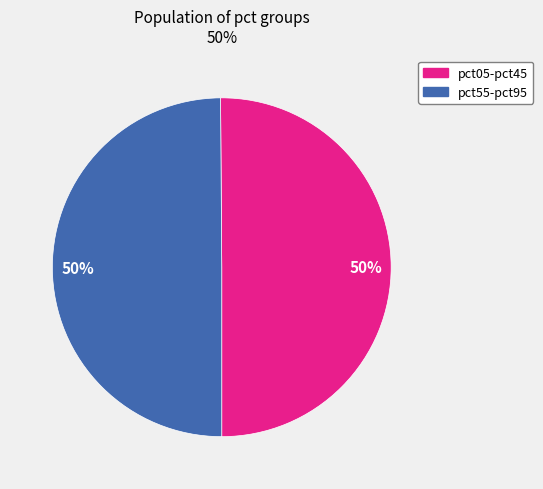

To the nearest percent, what portion does pct55-pct95 represent?

50%